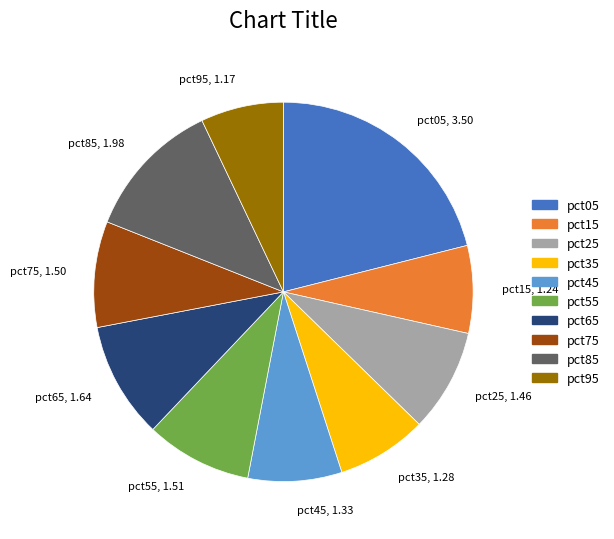

Count the number of slices in the pie.

10